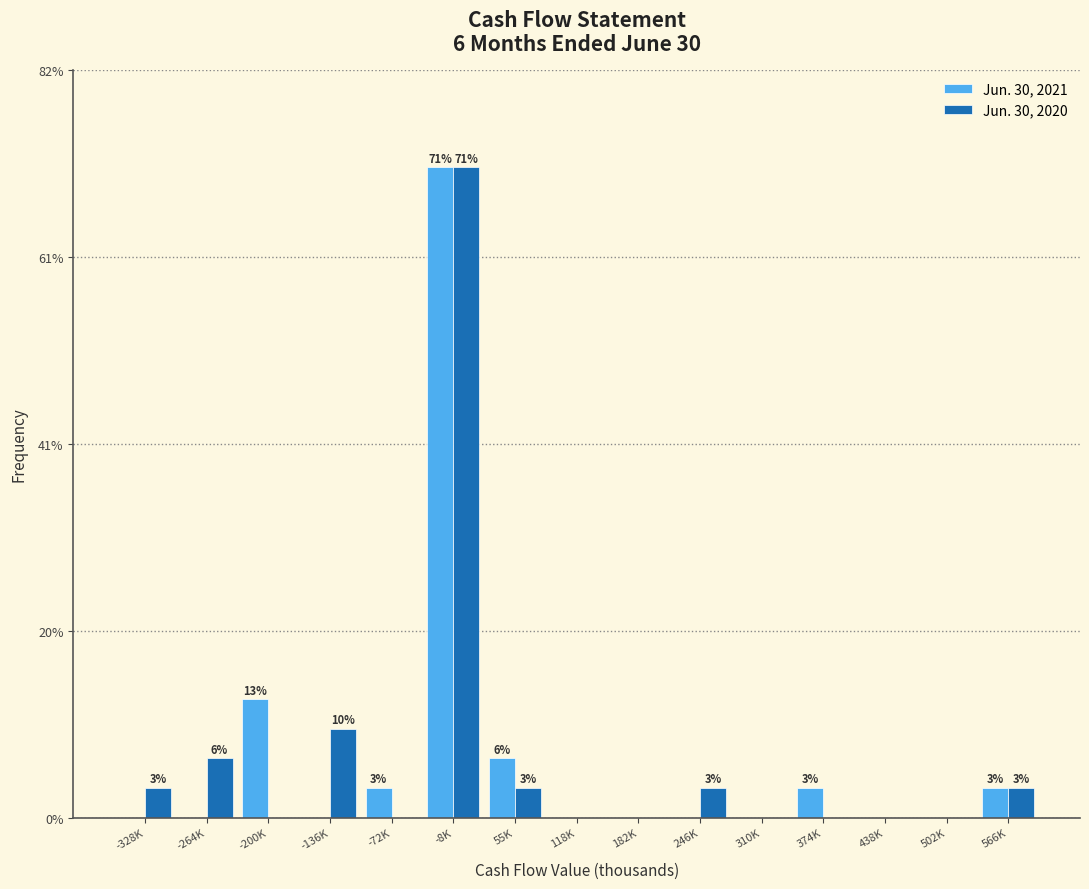

Reading right to left, extract all data points from this chart.

Jun. 30, 2021: 566K=3.2	502K=0.0	438K=0.0	374K=3.2	310K=0.0	246K=0.0	182K=0.0	118K=0.0	55K=6.5	-8K=71.0	-72K=3.2	-136K=0.0	-200K=12.9	-264K=0.0	-328K=0.0
Jun. 30, 2020: 566K=3.2	502K=0.0	438K=0.0	374K=0.0	310K=0.0	246K=3.2	182K=0.0	118K=0.0	55K=3.2	-8K=71.0	-72K=0.0	-136K=9.7	-200K=0.0	-264K=6.5	-328K=3.2